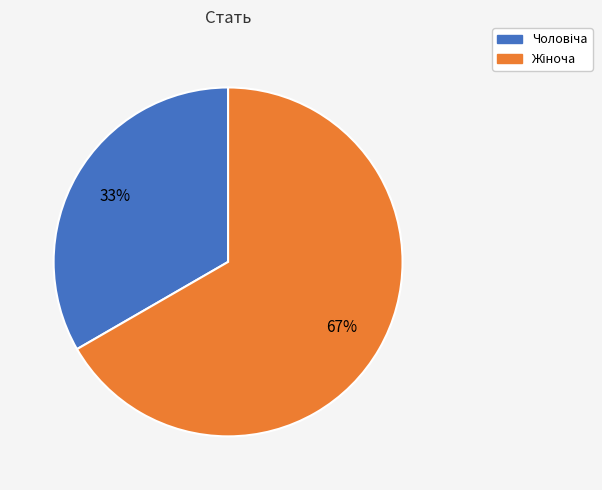

Is there any slice that represents more than half of the pie?

Yes